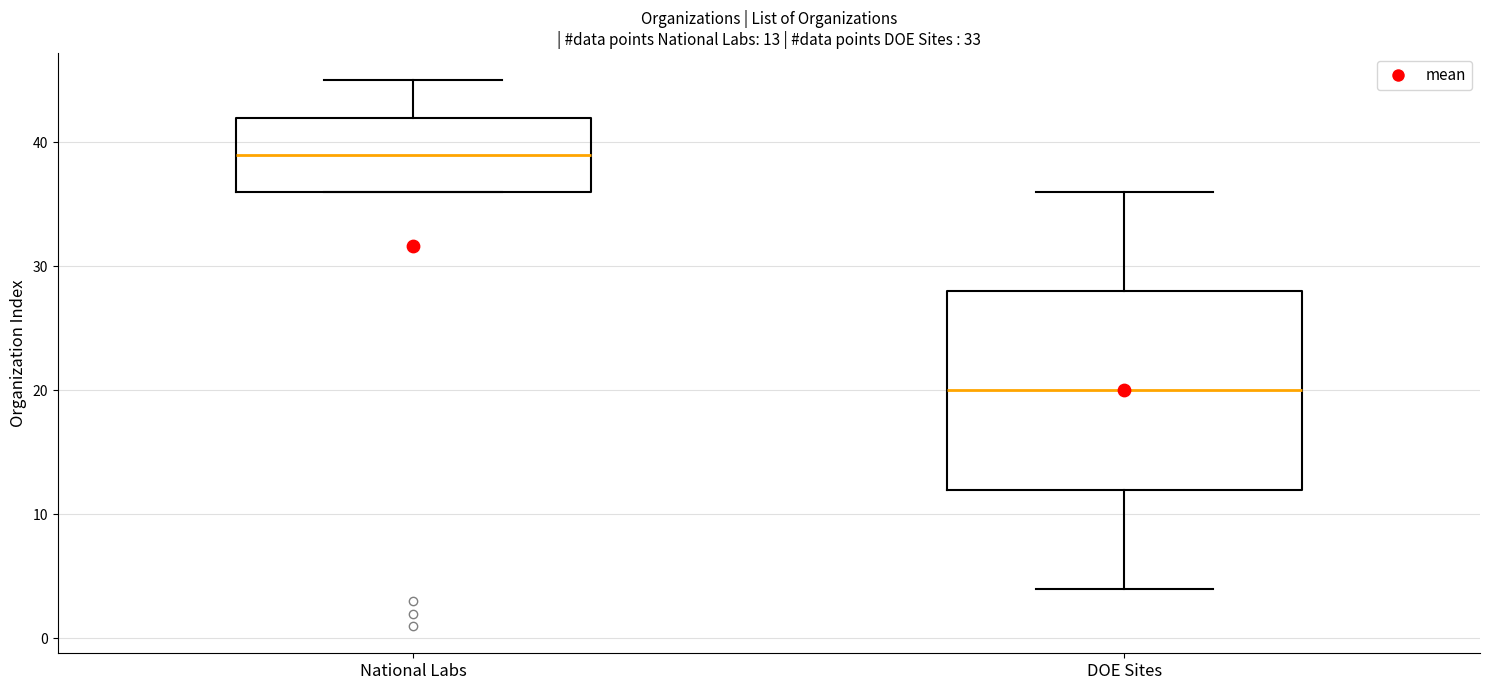

Which box's median line is the lowest?

DOE Sites